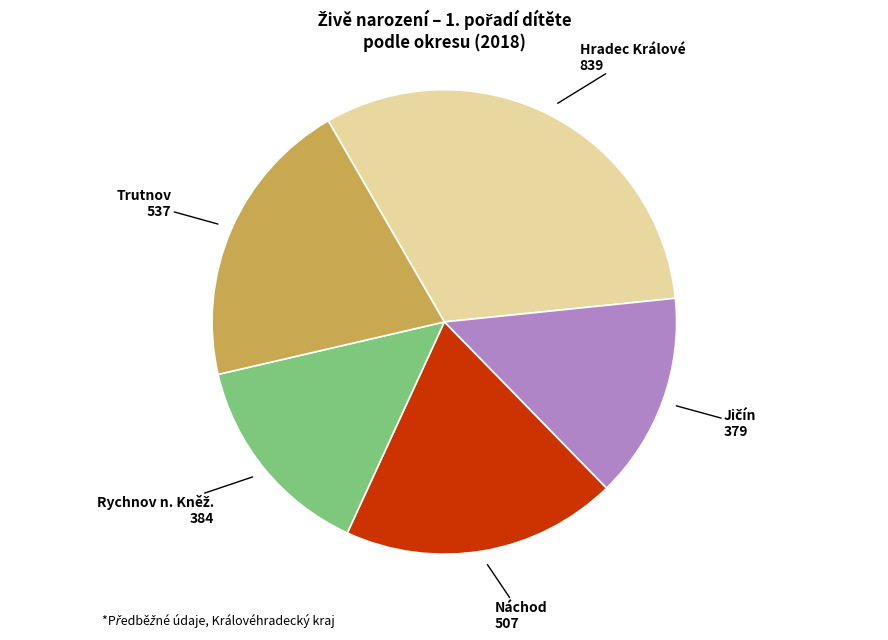

Do Hradec Králové and Trutnov together represent more than half of the pie?

Yes